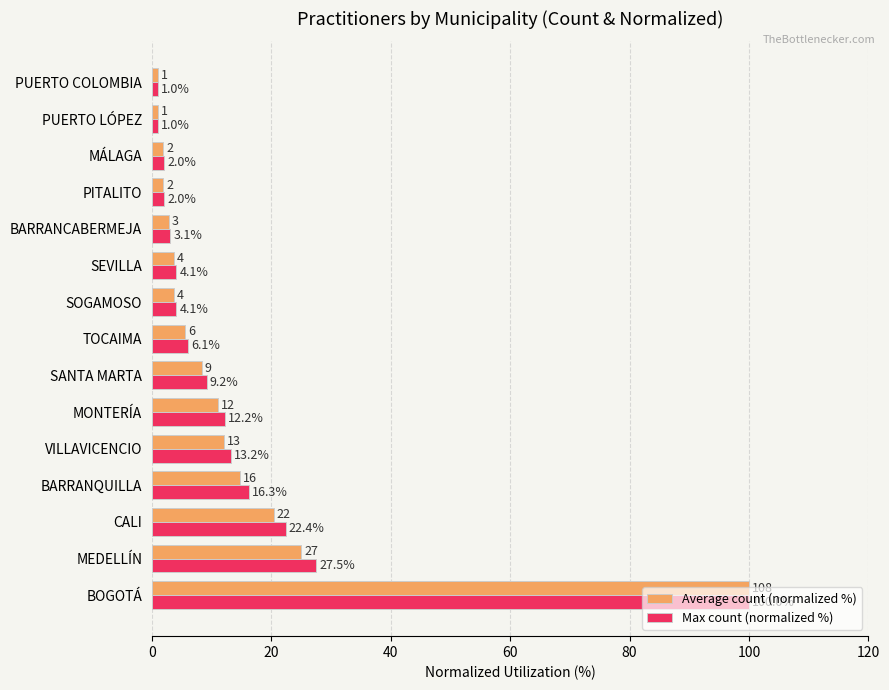

List the series in order of their overall mean, highest first.

Max count (normalized %), Average count (normalized %)